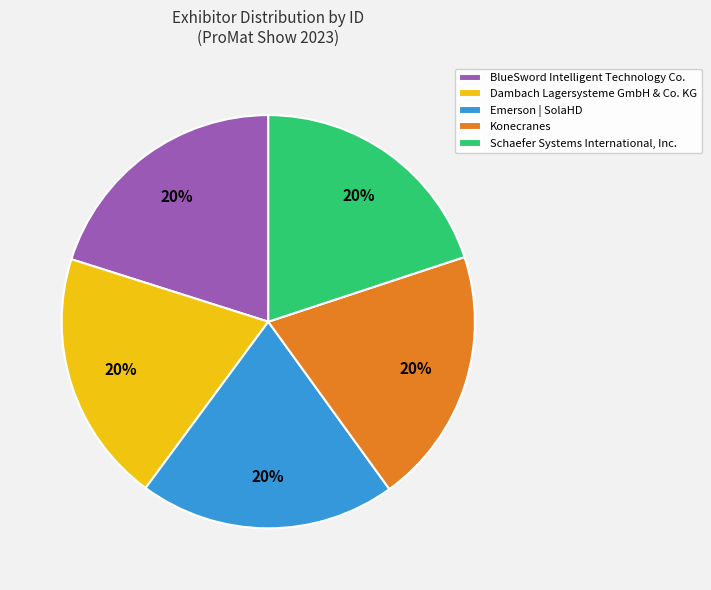

Is the sum of Dambach Lagersysteme GmbH & Co. KG and Schaefer Systems International, Inc. greater than half?

No